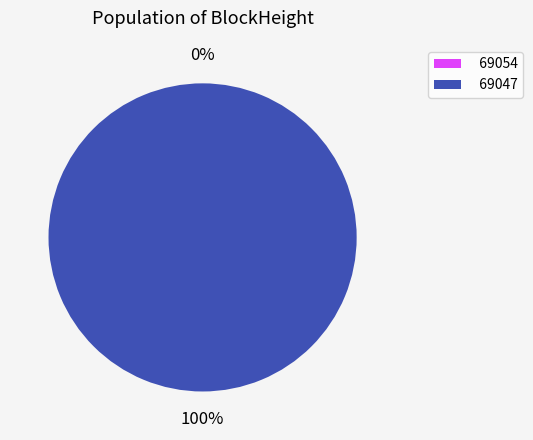

Rank the categories by value from highest to lowest.

69047, 69054